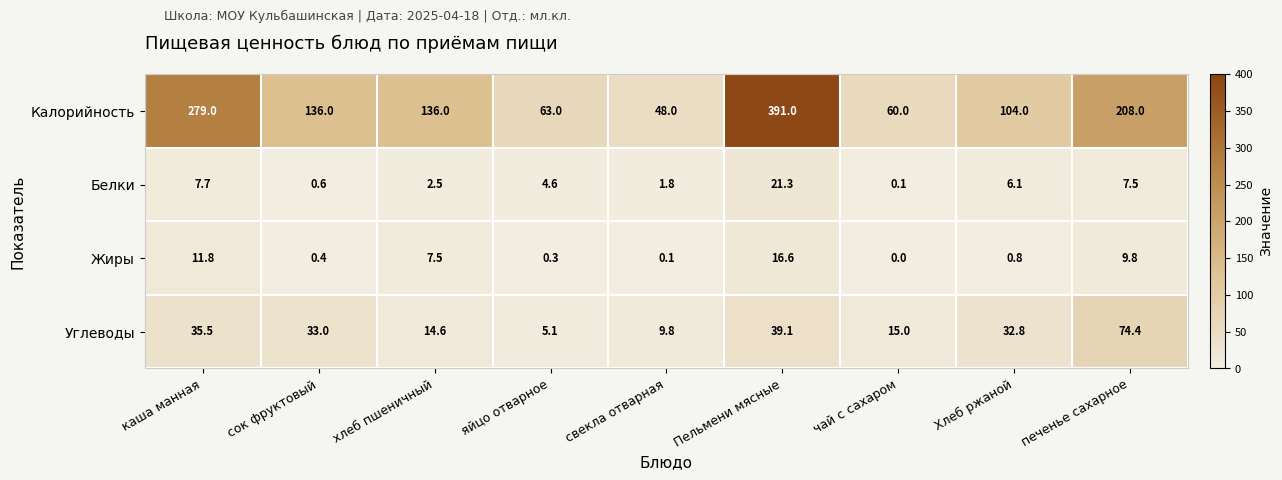

Where is Калорийность nearest to the value 219?

печенье сахарное